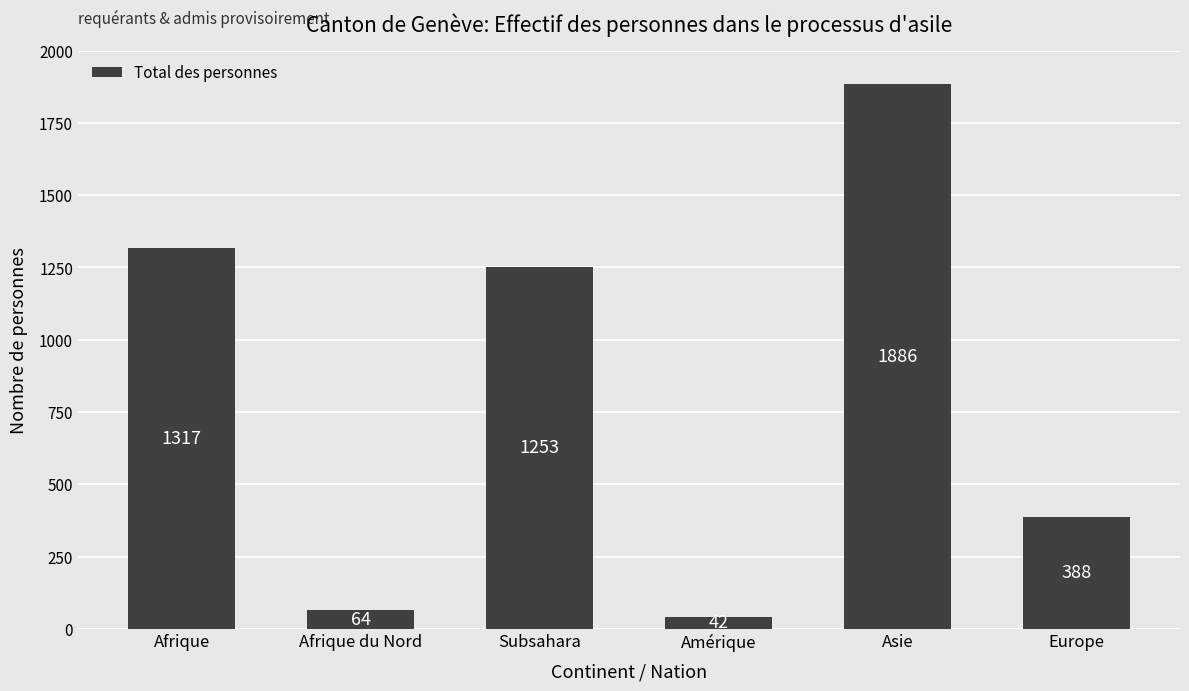

Is it true that the value at Afrique du Nord is 64?

True